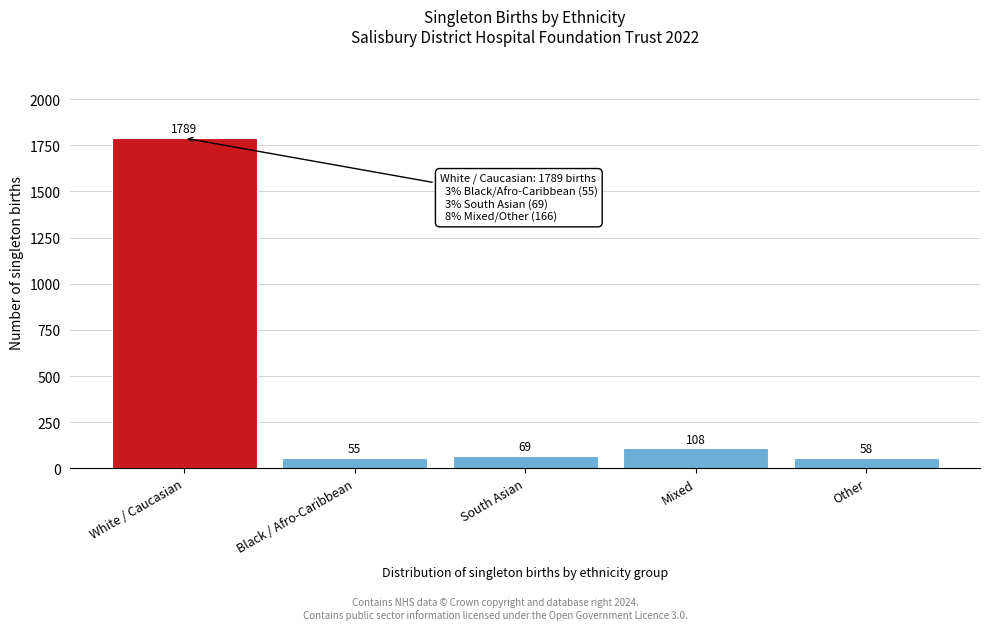

Reading left to right, list all the values displayed in this chart.

White / Caucasian=1789	Black / Afro-Caribbean=55	South Asian=69	Mixed=108	Other=58